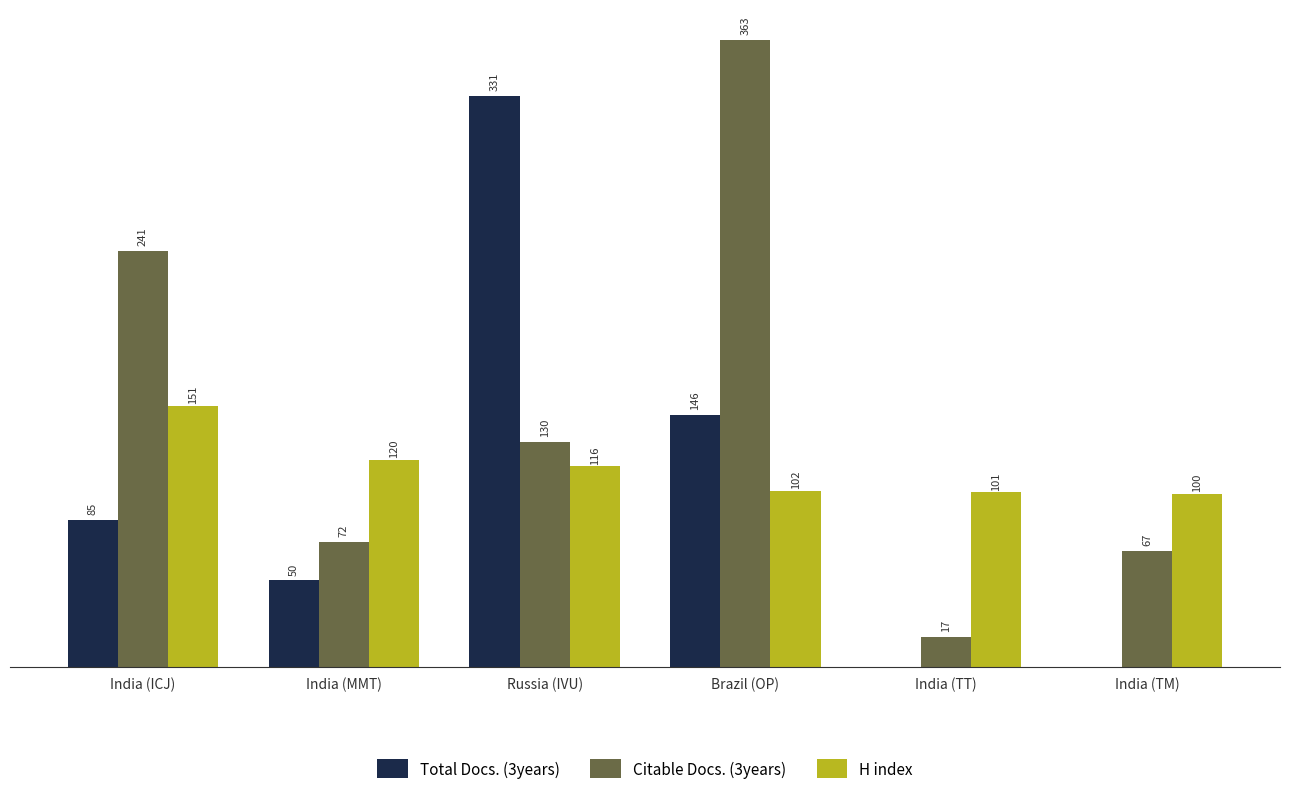

At which category is the sum across all series the highest?

Brazil (OP)